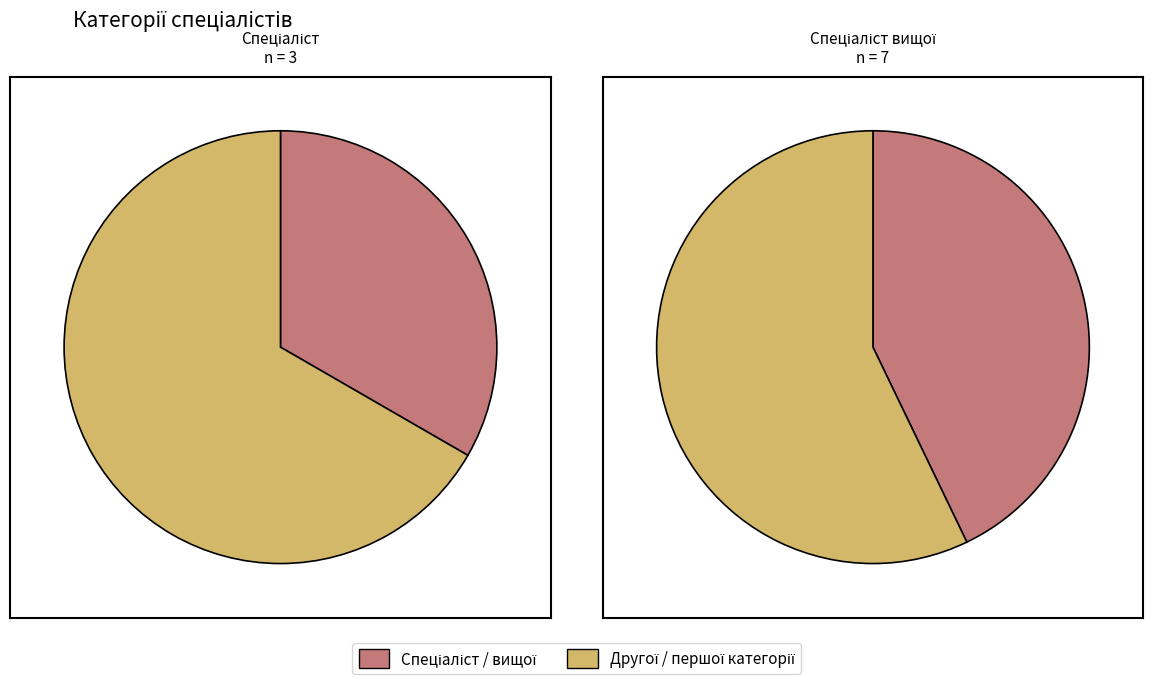

Count the number of slices in the pie.

4